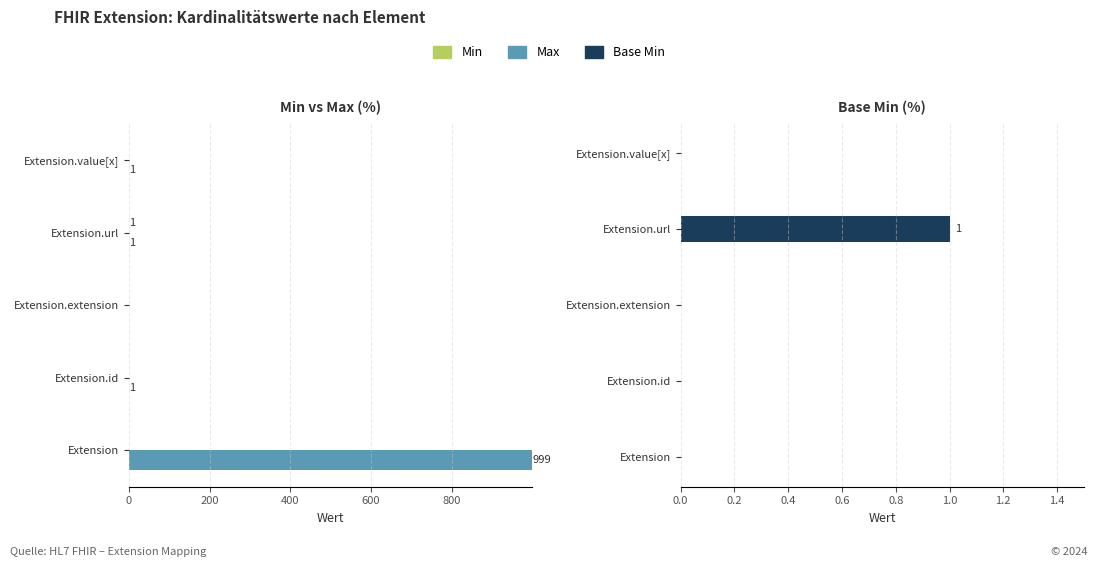

The value of Min at Extension is 1. True or false?

False